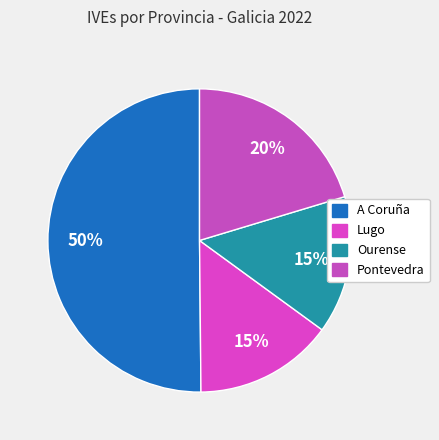

What is the largest slice in the pie chart?

A Coruña